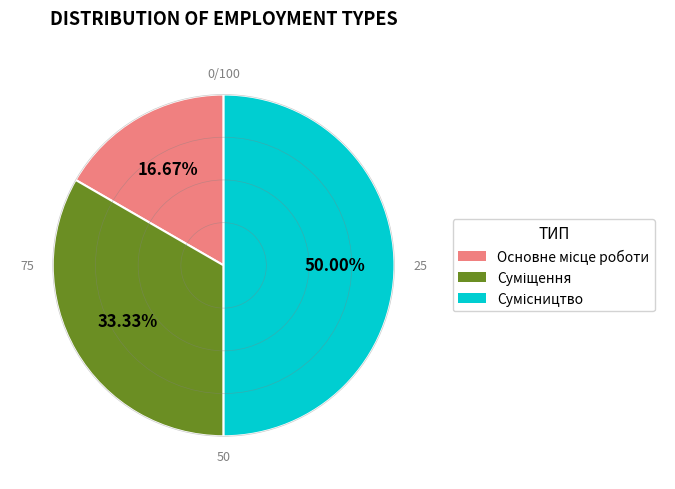

Count the number of slices in the pie.

3